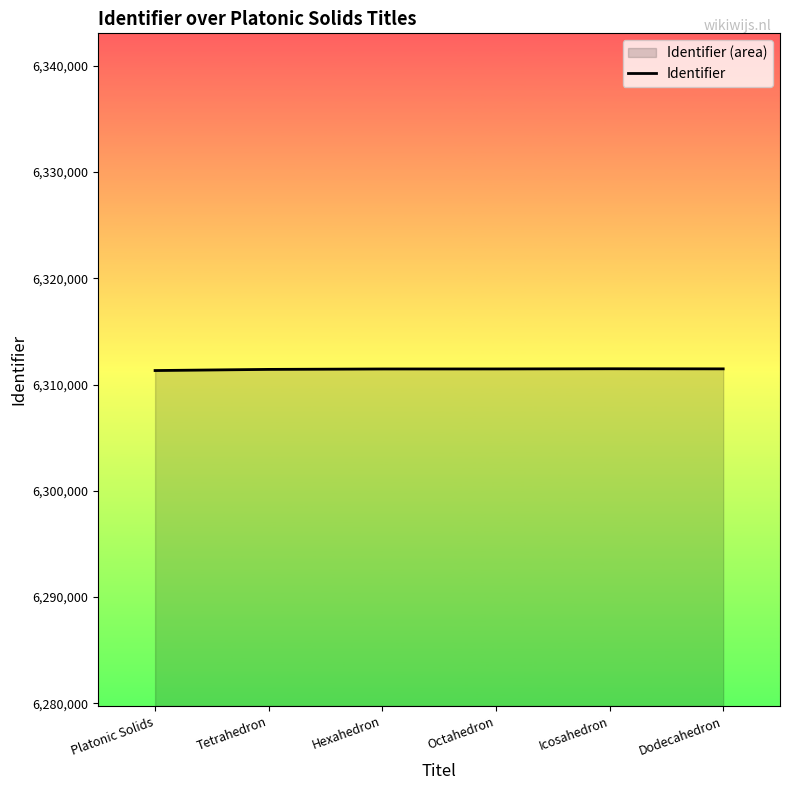

Reading left to right, transcribe all the data shown in this chart.

6311318	6311426	6311465	6311468	6311485	6311476